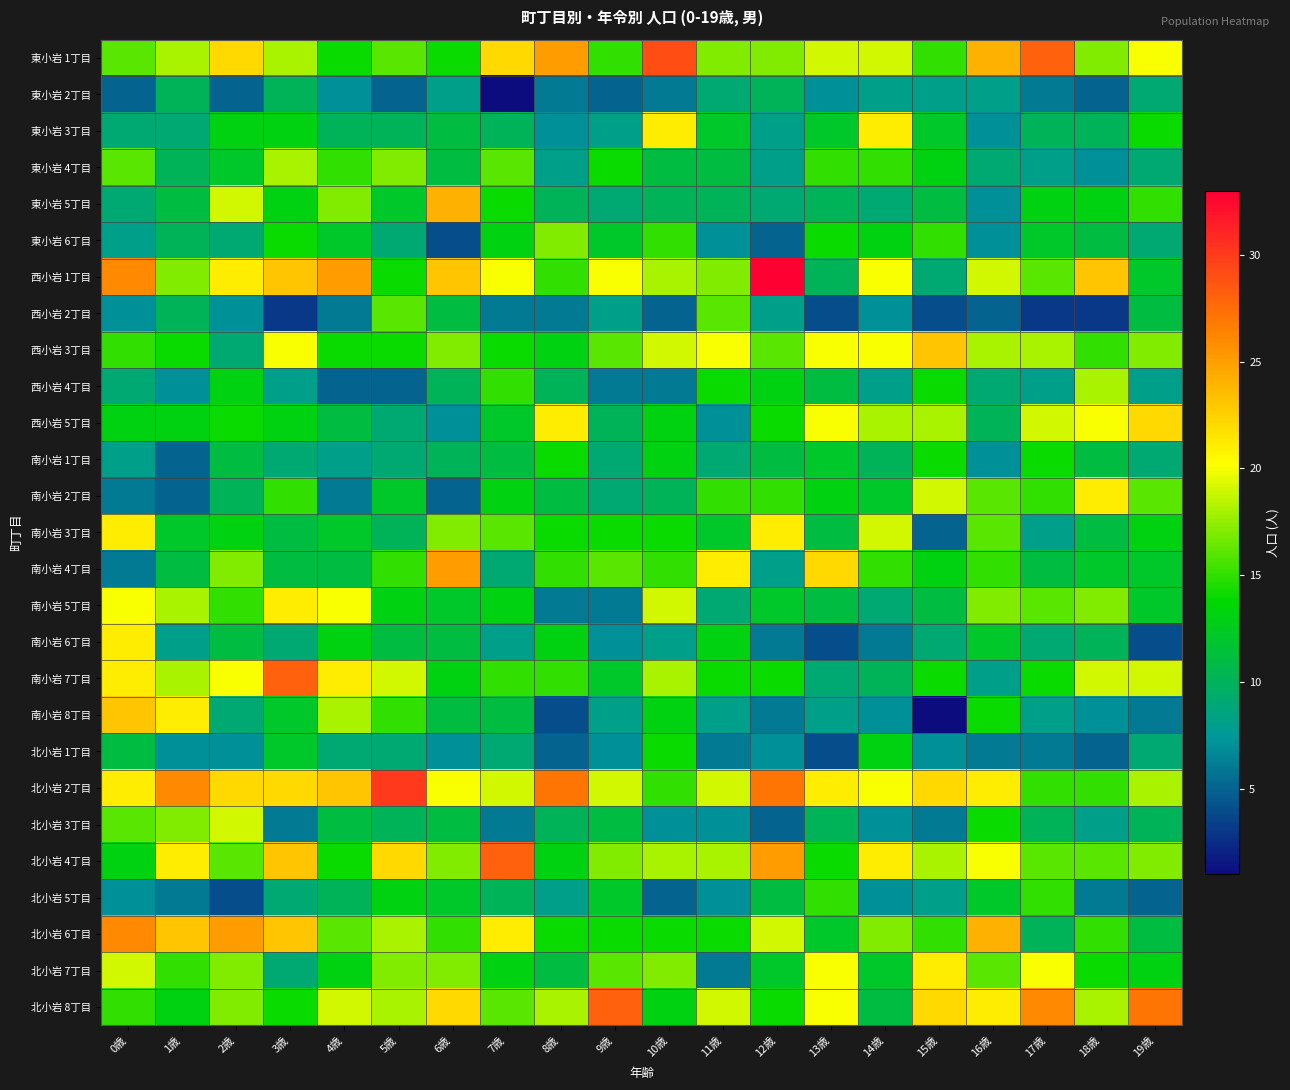

Reading left to right, transcribe all the data shown in this chart.

東小岩 1丁目: 0歳=16	1歳=18	2歳=22	3歳=18	4歳=14	5歳=16	6歳=14	7歳=22	8歳=25	9歳=15	10歳=29	11歳=17	12歳=17	13歳=19	14歳=19	15歳=15	16歳=24	17歳=28	18歳=17	19歳=20
東小岩 2丁目: 0歳=5	1歳=10	2歳=5	3歳=10	4歳=7	5歳=5	6歳=8	7歳=1	8歳=6	9歳=5	10歳=6	11歳=9	12歳=10	13歳=7	14歳=8	15歳=8	16歳=8	17歳=6	18歳=5	19歳=9
東小岩 3丁目: 0歳=9	1歳=9	2歳=13	3歳=13	4歳=10	5歳=10	6歳=11	7歳=10	8歳=7	9歳=8	10歳=21	11歳=12	12歳=8	13歳=12	14歳=21	15歳=12	16歳=7	17歳=10	18歳=10	19歳=14
東小岩 4丁目: 0歳=16	1歳=10	2歳=12	3歳=18	4歳=15	5歳=17	6歳=11	7歳=16	8歳=8	9歳=14	10歳=11	11歳=11	12歳=8	13歳=15	14歳=15	15歳=13	16歳=9	17歳=8	18歳=7	19歳=9
東小岩 5丁目: 0歳=9	1歳=11	2歳=19	3歳=13	4歳=17	5歳=12	6歳=24	7歳=14	8歳=10	9歳=9	10歳=10	11歳=10	12歳=9	13歳=10	14歳=9	15歳=11	16歳=7	17歳=13	18歳=13	19歳=15
東小岩 6丁目: 0歳=8	1歳=10	2歳=9	3歳=14	4歳=12	5歳=9	6歳=4	7歳=13	8歳=17	9歳=12	10歳=15	11歳=7	12歳=5	13歳=14	14歳=13	15歳=15	16歳=7	17歳=12	18歳=11	19歳=9
西小岩 1丁目: 0歳=26	1歳=17	2歳=21	3歳=23	4歳=25	5歳=14	6歳=23	7歳=20	8歳=15	9歳=20	10歳=18	11歳=17	12歳=33	13歳=10	14歳=20	15歳=9	16歳=19	17歳=16	18歳=23	19歳=12
西小岩 2丁目: 0歳=7	1歳=10	2歳=7	3歳=3	4歳=6	5歳=16	6歳=11	7歳=6	8歳=6	9歳=8	10歳=5	11歳=16	12歳=8	13歳=4	14歳=7	15歳=4	16歳=5	17歳=3	18歳=3	19歳=11
西小岩 3丁目: 0歳=15	1歳=14	2歳=9	3歳=20	4歳=14	5歳=14	6歳=17	7歳=14	8歳=13	9歳=16	10歳=19	11歳=20	12歳=16	13歳=20	14歳=20	15歳=23	16歳=18	17歳=18	18歳=15	19歳=17
西小岩 4丁目: 0歳=9	1歳=7	2歳=13	3歳=8	4歳=5	5歳=5	6歳=10	7歳=15	8歳=10	9歳=6	10歳=6	11歳=14	12歳=13	13歳=11	14歳=8	15歳=14	16歳=9	17歳=8	18歳=18	19歳=8
西小岩 5丁目: 0歳=13	1歳=13	2歳=14	3歳=13	4歳=11	5歳=9	6歳=7	7歳=12	8歳=21	9歳=10	10歳=13	11歳=7	12歳=14	13歳=20	14歳=18	15歳=18	16歳=10	17歳=19	18歳=20	19歳=22
南小岩 1丁目: 0歳=8	1歳=5	2歳=11	3歳=9	4歳=8	5歳=9	6歳=10	7歳=11	8歳=14	9歳=9	10歳=13	11歳=9	12歳=11	13歳=12	14歳=10	15歳=14	16歳=7	17歳=14	18歳=11	19歳=9
南小岩 2丁目: 0歳=6	1歳=5	2歳=10	3歳=15	4歳=6	5歳=12	6歳=5	7歳=13	8歳=11	9歳=9	10歳=10	11歳=15	12歳=15	13歳=13	14歳=12	15歳=19	16歳=16	17歳=15	18歳=21	19歳=16
南小岩 3丁目: 0歳=21	1歳=12	2歳=13	3歳=11	4歳=12	5歳=10	6歳=17	7歳=16	8歳=14	9歳=14	10歳=14	11歳=12	12歳=21	13歳=11	14歳=19	15歳=5	16歳=16	17歳=8	18歳=11	19歳=13
南小岩 4丁目: 0歳=6	1歳=11	2歳=17	3歳=11	4歳=11	5歳=15	6歳=25	7歳=9	8歳=15	9歳=16	10歳=15	11歳=21	12歳=8	13歳=22	14歳=15	15歳=13	16歳=15	17歳=11	18歳=12	19歳=12
南小岩 5丁目: 0歳=20	1歳=18	2歳=15	3歳=21	4歳=20	5歳=13	6歳=12	7歳=13	8歳=6	9歳=6	10歳=19	11歳=9	12歳=12	13歳=11	14歳=9	15歳=11	16歳=17	17歳=16	18歳=17	19歳=12
南小岩 6丁目: 0歳=21	1歳=8	2歳=11	3歳=9	4歳=13	5歳=11	6歳=11	7歳=8	8歳=13	9歳=7	10歳=8	11歳=13	12歳=6	13歳=4	14歳=6	15歳=9	16歳=12	17歳=9	18歳=10	19歳=4
南小岩 7丁目: 0歳=21	1歳=18	2歳=20	3歳=28	4歳=21	5歳=19	6歳=13	7歳=15	8歳=15	9歳=12	10歳=18	11歳=14	12歳=14	13歳=9	14歳=10	15歳=14	16歳=8	17歳=14	18歳=19	19歳=19
南小岩 8丁目: 0歳=23	1歳=21	2歳=9	3歳=12	4歳=18	5歳=15	6歳=11	7歳=11	8歳=4	9歳=8	10歳=13	11歳=8	12歳=6	13歳=8	14歳=7	15歳=1	16歳=14	17歳=8	18歳=7	19歳=6
北小岩 1丁目: 0歳=11	1歳=7	2歳=7	3歳=12	4歳=9	5歳=9	6歳=7	7歳=9	8歳=5	9歳=7	10歳=14	11歳=6	12歳=7	13歳=4	14歳=13	15歳=7	16歳=6	17歳=6	18歳=5	19歳=9
北小岩 2丁目: 0歳=21	1歳=26	2歳=22	3歳=22	4歳=23	5歳=30	6歳=20	7歳=19	8歳=27	9歳=19	10歳=15	11歳=19	12歳=27	13歳=21	14歳=20	15歳=22	16歳=21	17歳=15	18歳=15	19歳=18
北小岩 3丁目: 0歳=16	1歳=17	2歳=19	3歳=6	4歳=11	5歳=10	6歳=11	7歳=6	8歳=10	9歳=11	10歳=7	11歳=7	12歳=5	13歳=10	14歳=7	15歳=6	16歳=14	17歳=10	18歳=8	19歳=10
北小岩 4丁目: 0歳=13	1歳=21	2歳=16	3歳=23	4歳=14	5歳=22	6歳=17	7歳=28	8歳=13	9歳=17	10歳=18	11歳=18	12歳=25	13歳=14	14歳=21	15歳=18	16歳=20	17歳=16	18歳=16	19歳=17
北小岩 5丁目: 0歳=7	1歳=6	2歳=4	3歳=9	4歳=10	5歳=13	6歳=12	7歳=10	8歳=8	9歳=12	10歳=5	11歳=7	12歳=11	13歳=15	14歳=7	15歳=8	16歳=12	17歳=15	18歳=6	19歳=5
北小岩 6丁目: 0歳=26	1歳=23	2歳=25	3歳=23	4歳=16	5歳=18	6歳=15	7歳=21	8歳=14	9歳=14	10歳=14	11歳=14	12歳=19	13歳=12	14歳=17	15歳=15	16歳=24	17歳=10	18歳=15	19歳=11
北小岩 7丁目: 0歳=19	1歳=15	2歳=17	3歳=9	4歳=13	5歳=17	6歳=17	7歳=13	8歳=11	9歳=16	10歳=17	11歳=6	12歳=12	13歳=20	14歳=12	15歳=21	16歳=16	17歳=20	18歳=14	19歳=13
北小岩 8丁目: 0歳=15	1歳=13	2歳=17	3歳=14	4歳=19	5歳=18	6歳=22	7歳=16	8歳=18	9歳=28	10歳=13	11歳=19	12歳=14	13歳=20	14歳=11	15歳=22	16歳=21	17歳=26	18歳=18	19歳=27